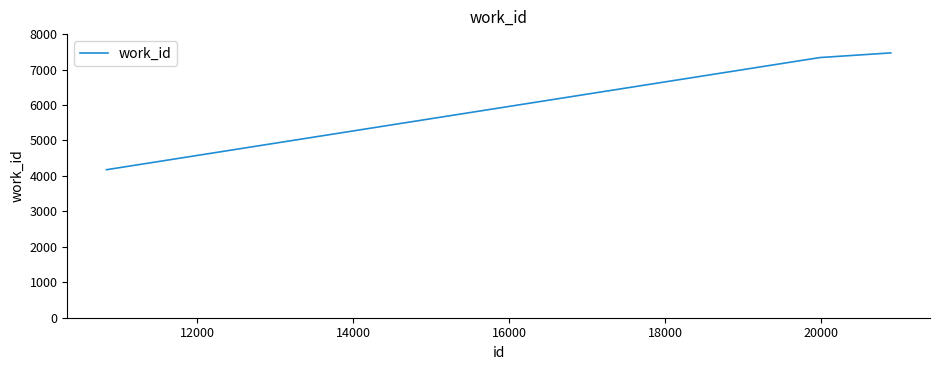

What is the maximum value shown in the chart?

7470